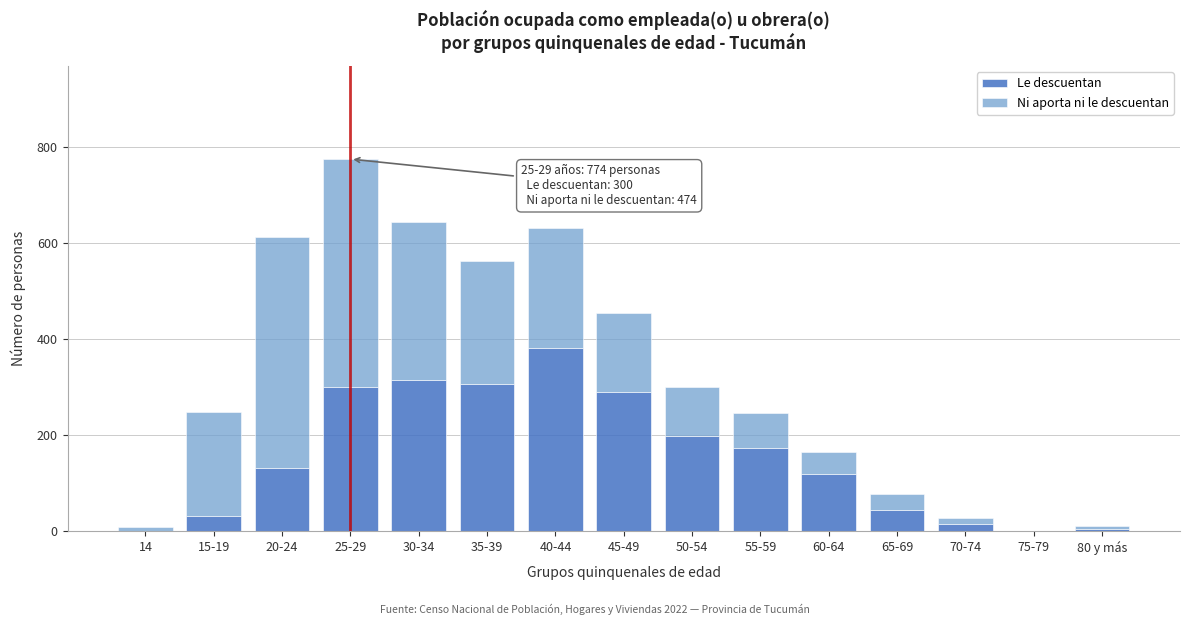

Which category has the highest value in the Le descuentan series?

40-44